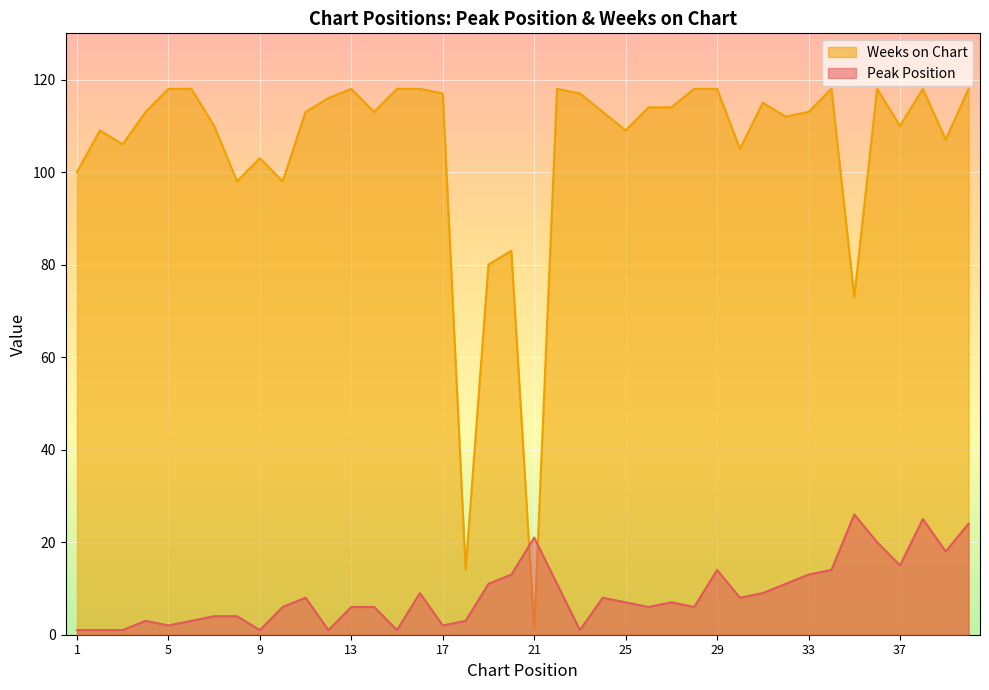

What is the sum of all Peak Position values?

350